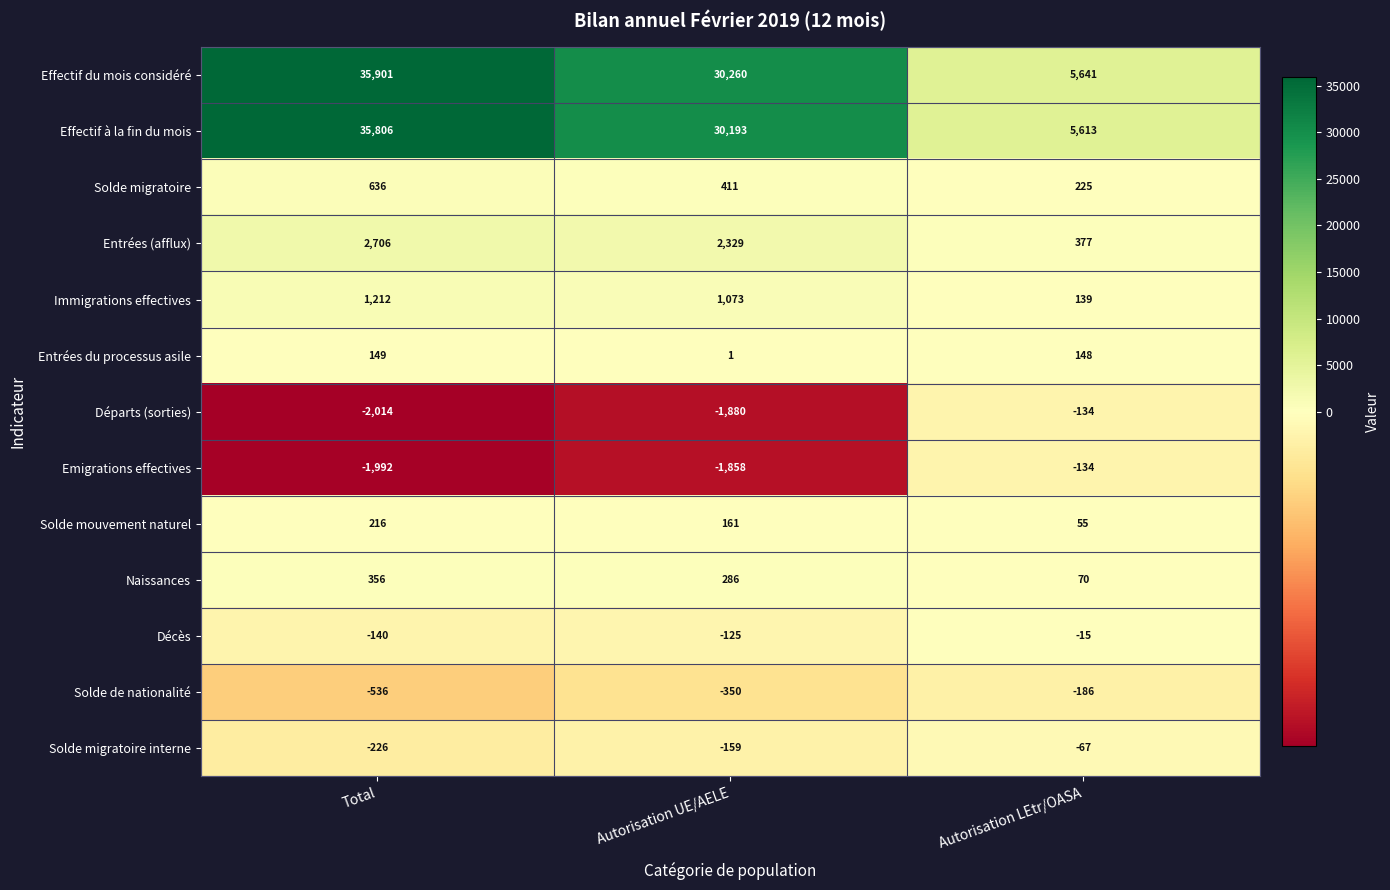

Where is Solde migratoire nearest to the value 430?

Autorisation UE/AELE